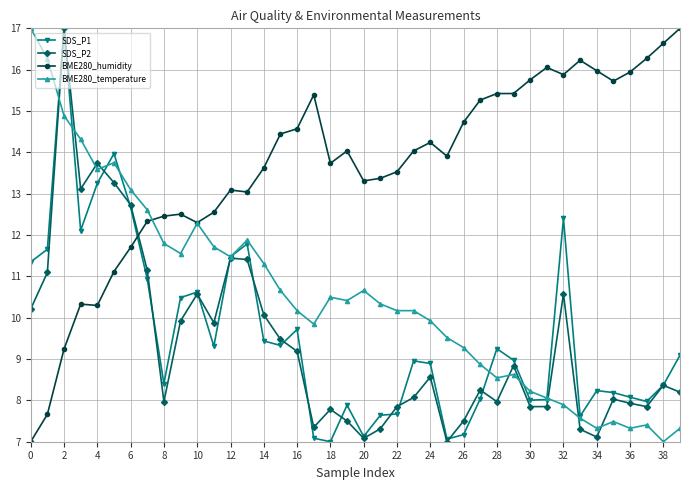

Does the chart have visible grid lines?

Yes